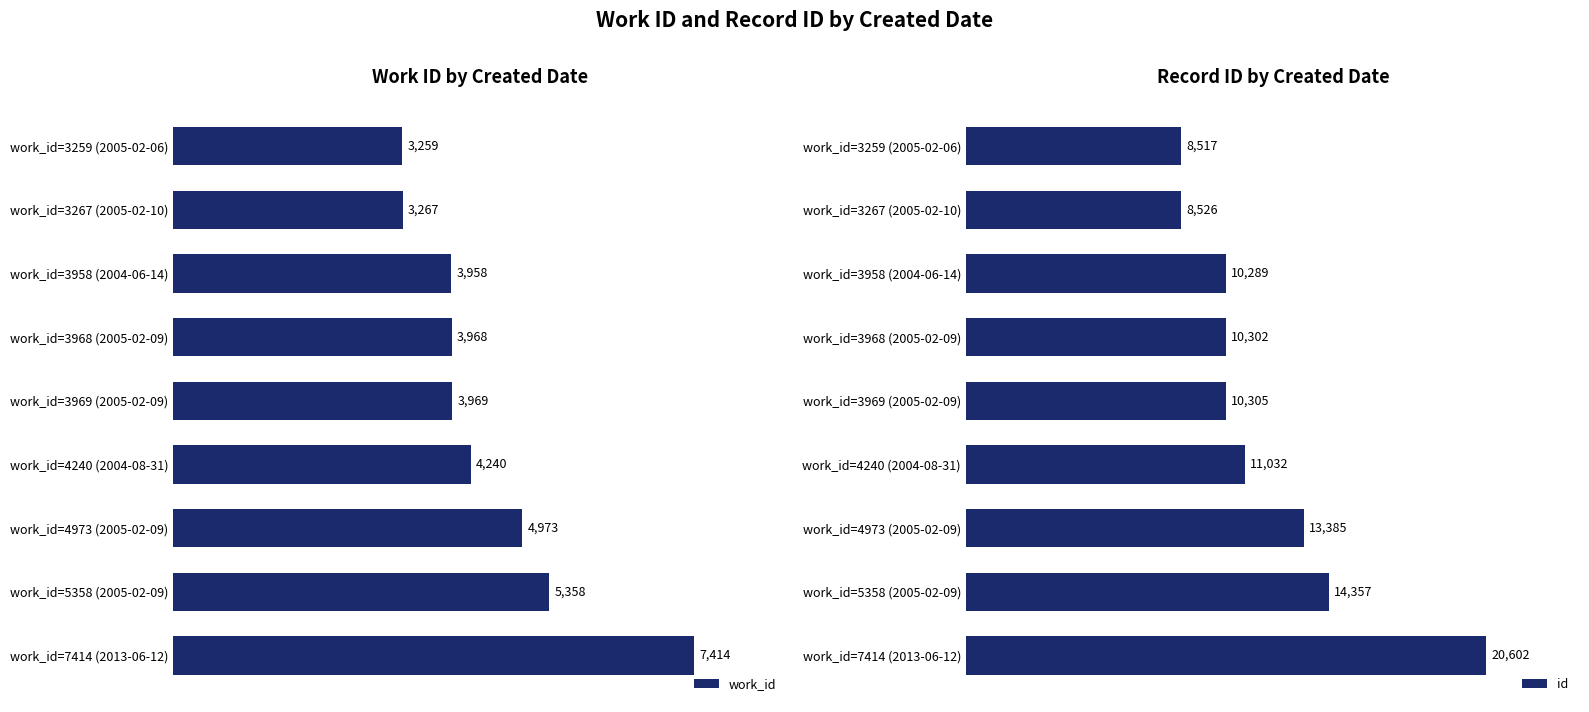

What is the value of the id bar at the 9th from the left?

20602